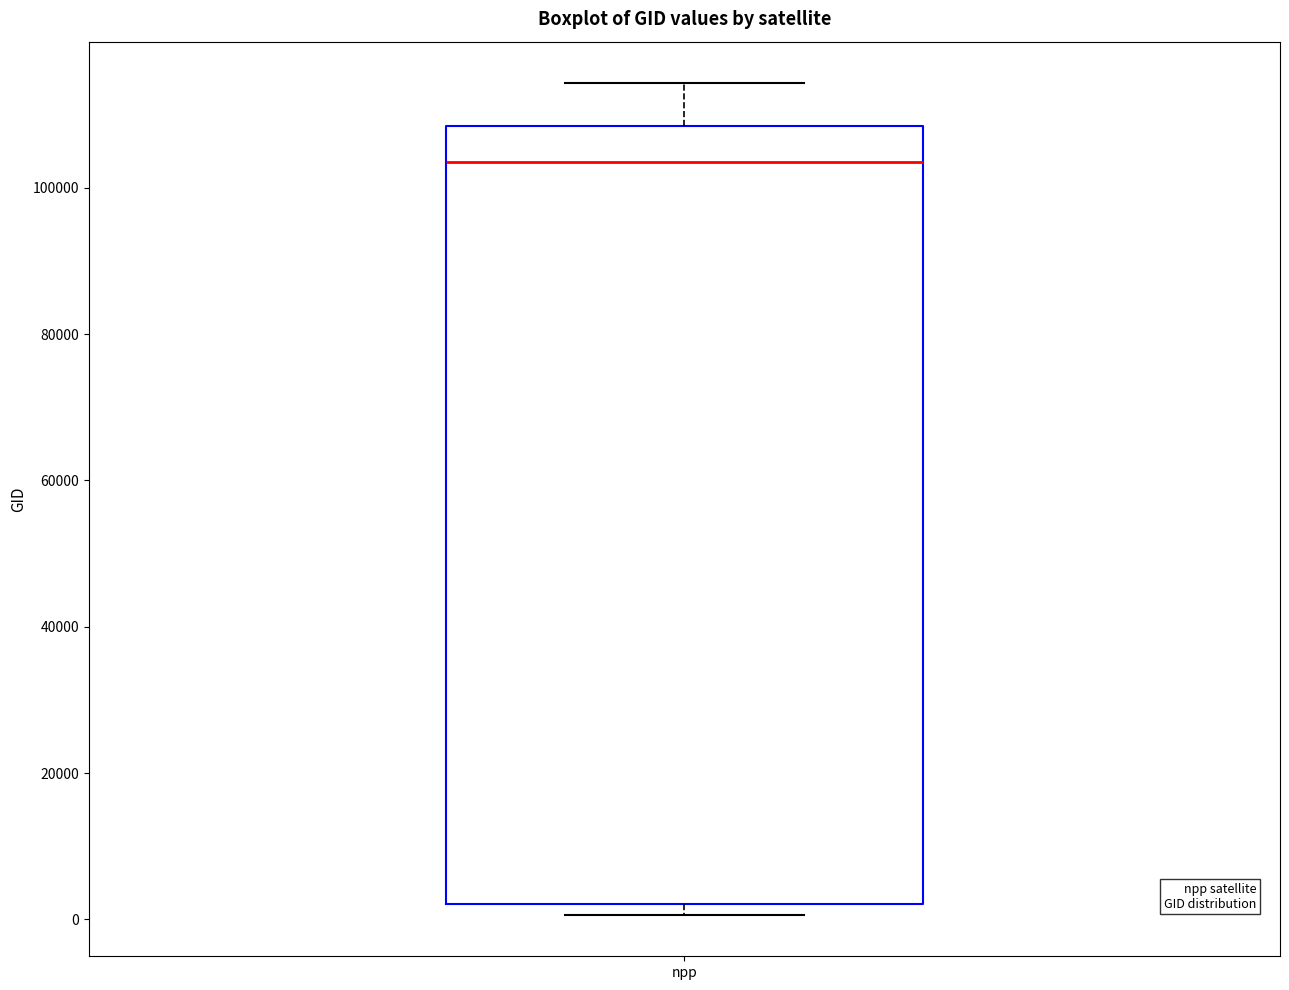

Where is the lower edge of the box for npp on the y-axis? The values are not printed on the chart, so give them approximately, as read against the axis.

2000